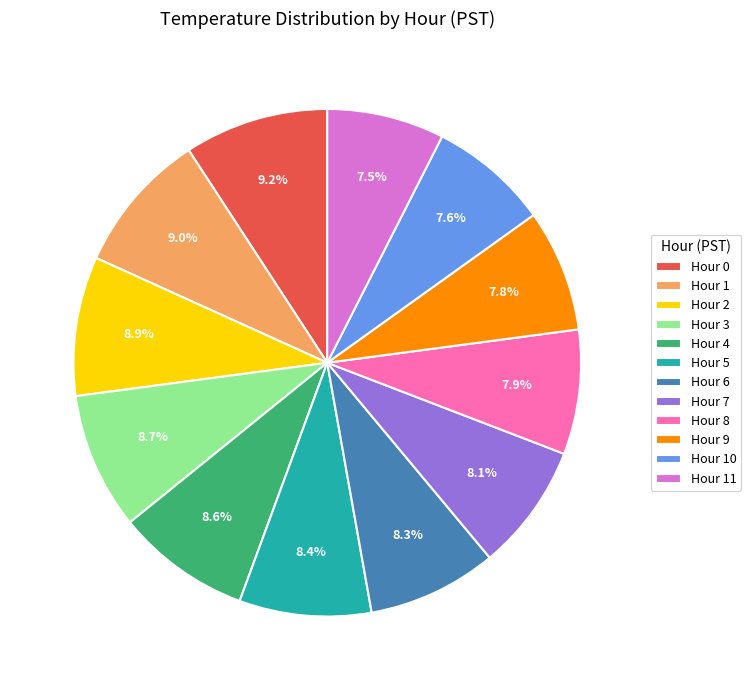

True or false: Hour 10 accounts for 1% of the total.

False